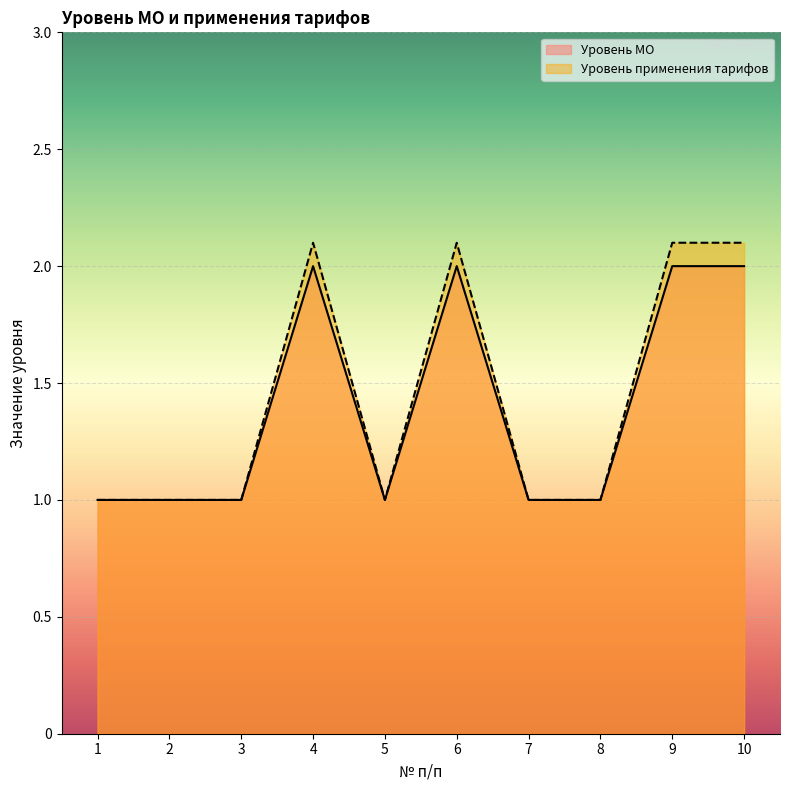

What is the total value across all series at 8?

2.0